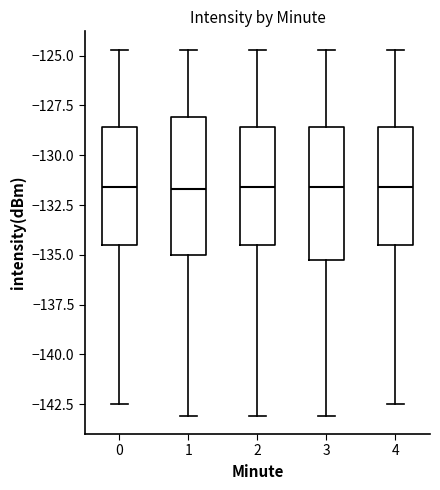

Reading left to right, transcribe this box plot: for each box, give where its median line is, the range the box spans, and where its two whiskers end, as read against the y-axis. The values are not printed on the chart, so give them approximately, as read against the axis.

0: median -131.5, box -134.5 to -128.5, whiskers -142.5 to -124.5
1: median -131.5, box -135.0 to -128.0, whiskers -143.0 to -124.5
2: median -131.5, box -134.5 to -128.5, whiskers -143.0 to -124.5
3: median -131.5, box -135.0 to -128.5, whiskers -143.0 to -124.5
4: median -131.5, box -134.5 to -128.5, whiskers -142.5 to -124.5